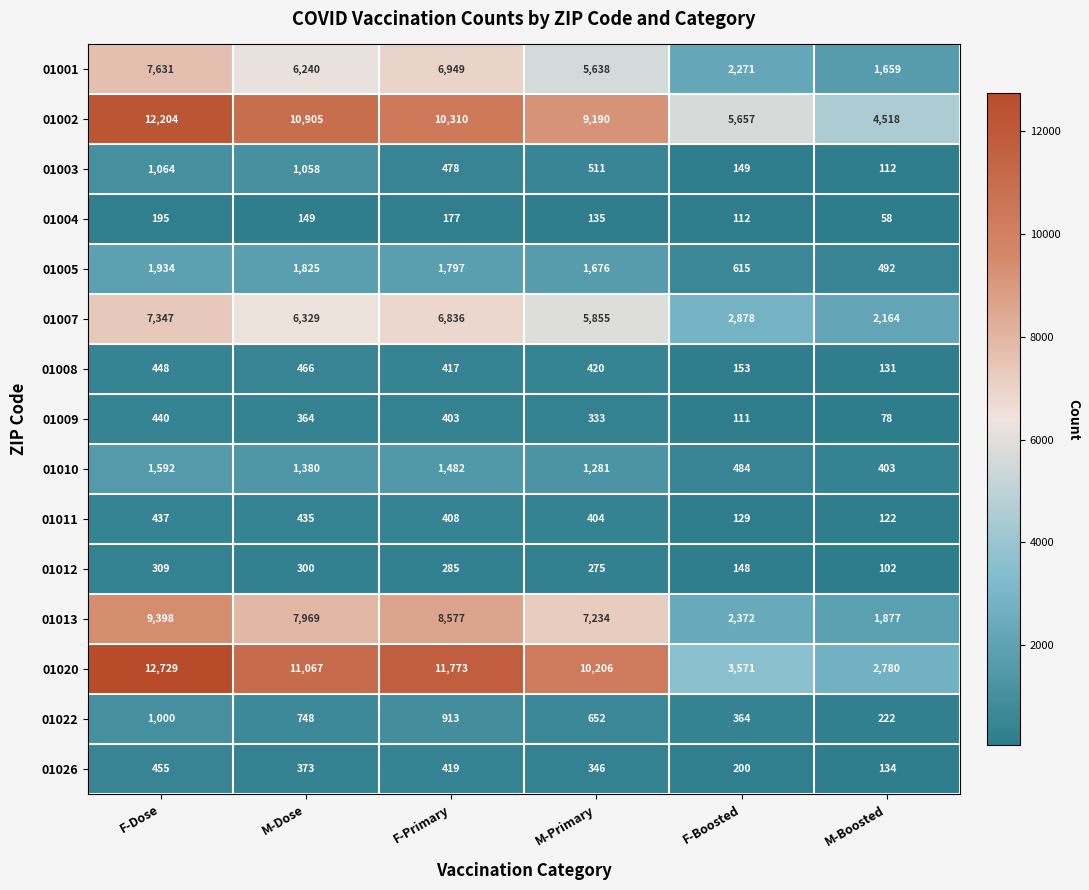

Which label corresponds to the largest value in the chart?

F-Dose